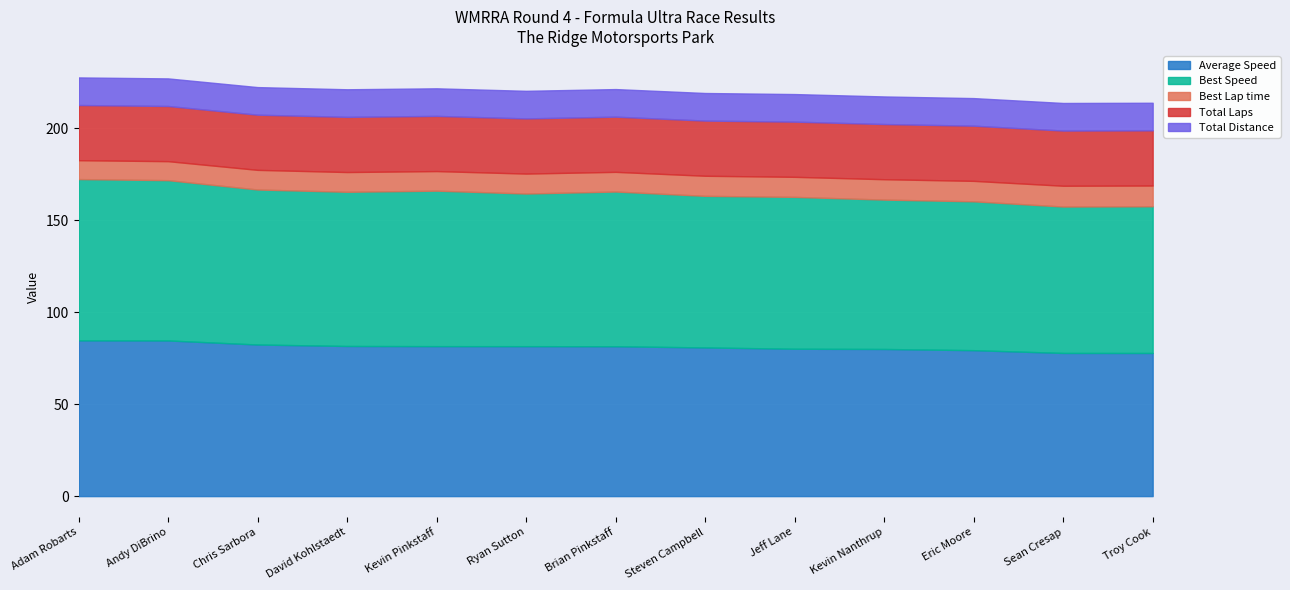

The Average Speed series shows 77.8 at Sean Cresap. True or false?

True